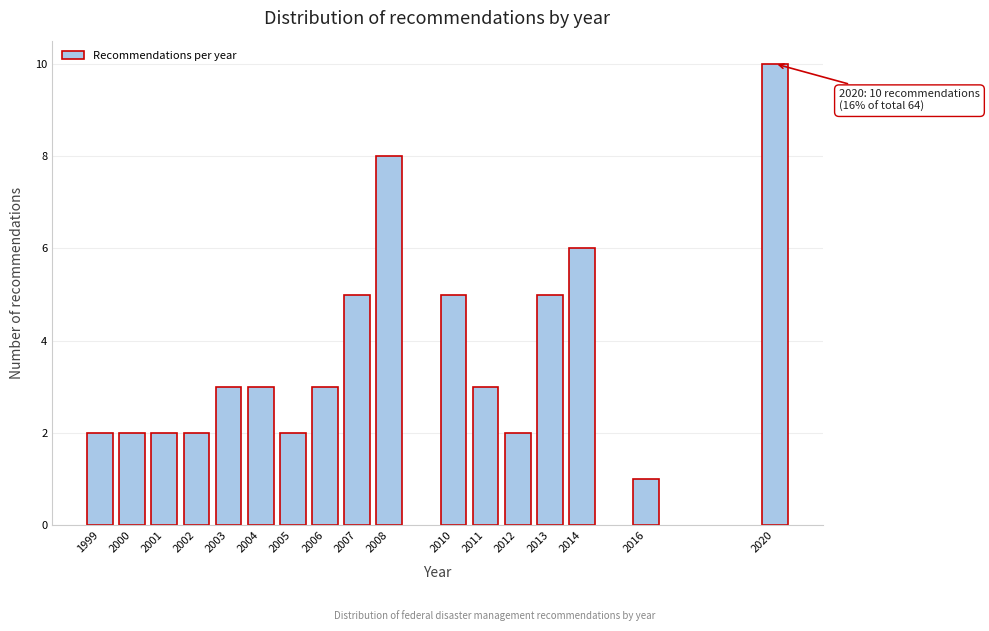

Reading left to right, list all the values displayed in this chart.

2	2	2	2	3	3	2	3	5	8	5	3	2	5	6	1	10